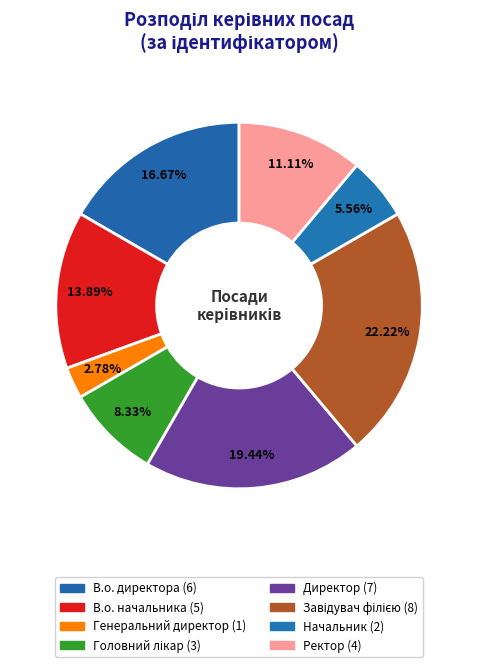

How many slices are in this pie chart?

8